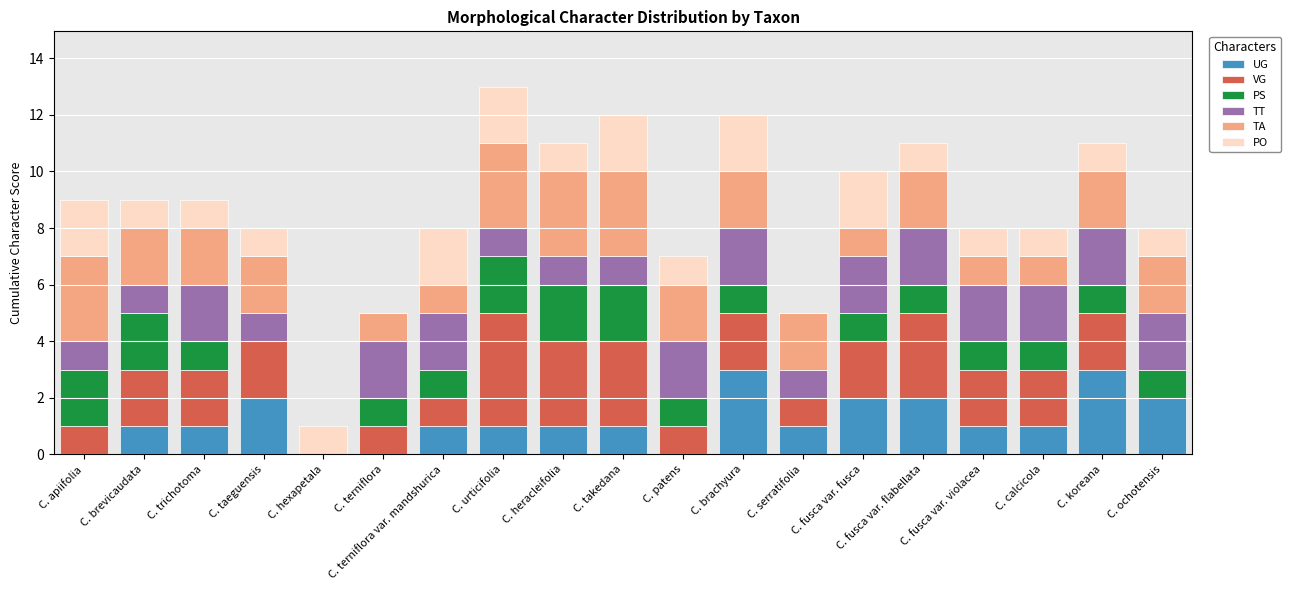

Are the bars horizontal?

No